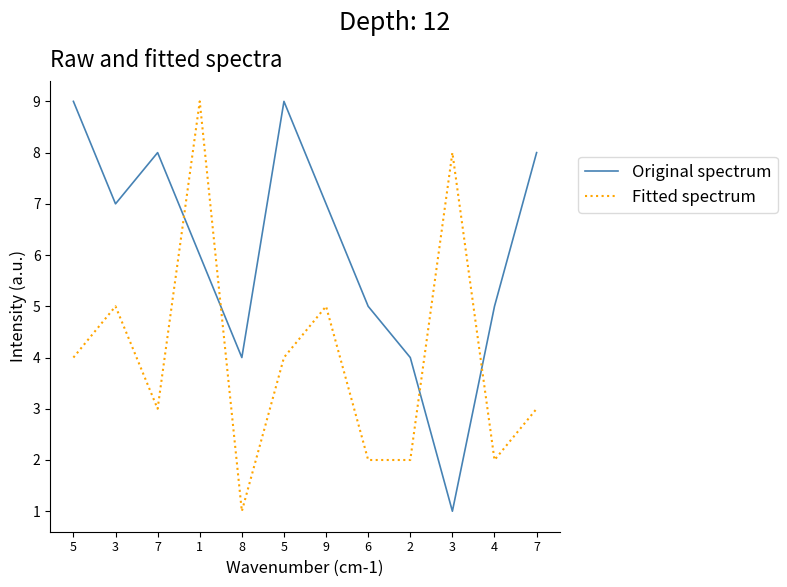

List the series in order of their peak value, highest first.

Original spectrum, Fitted spectrum